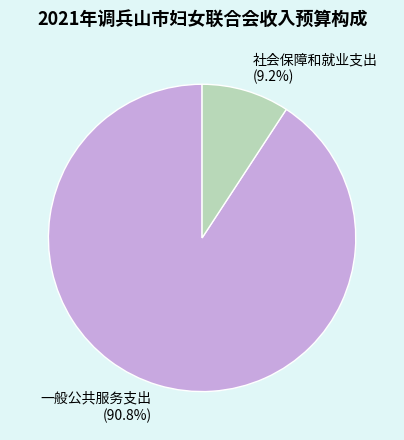

Is there a majority slice in this chart?

Yes